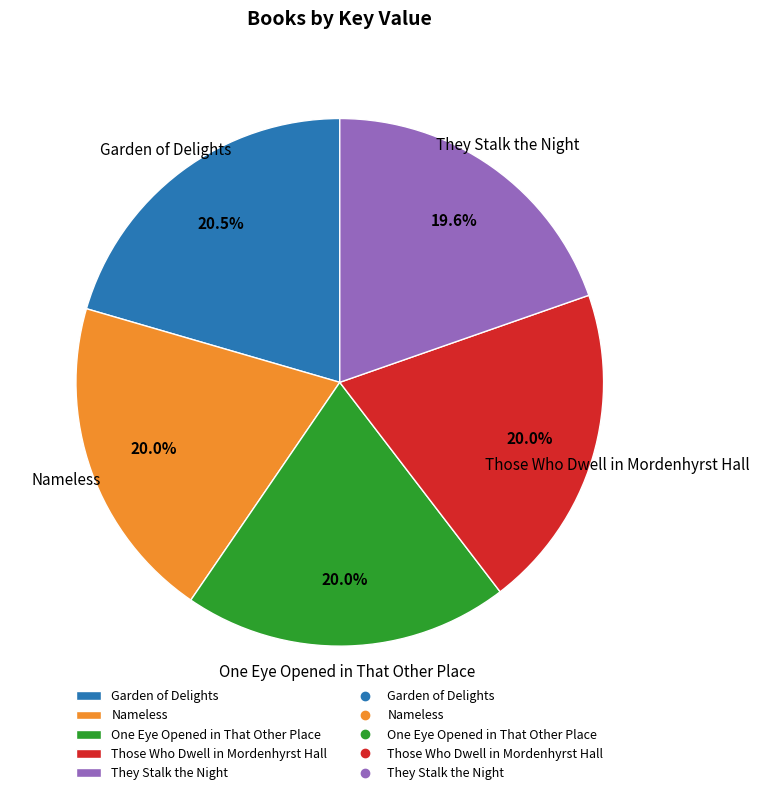

Is there any slice that represents more than half of the pie?

No